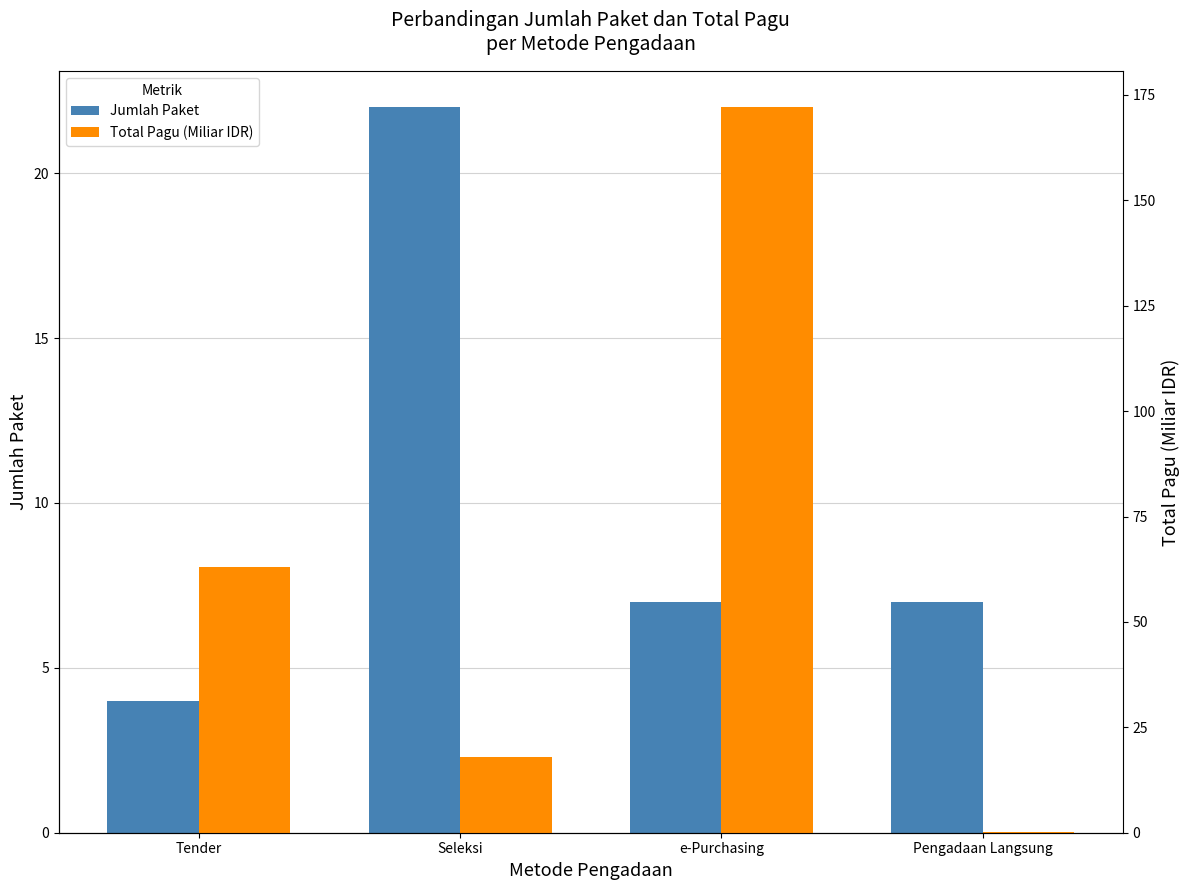

The value of Total Pagu (Miliar IDR) at Seleksi is 6.9. True or false?

False